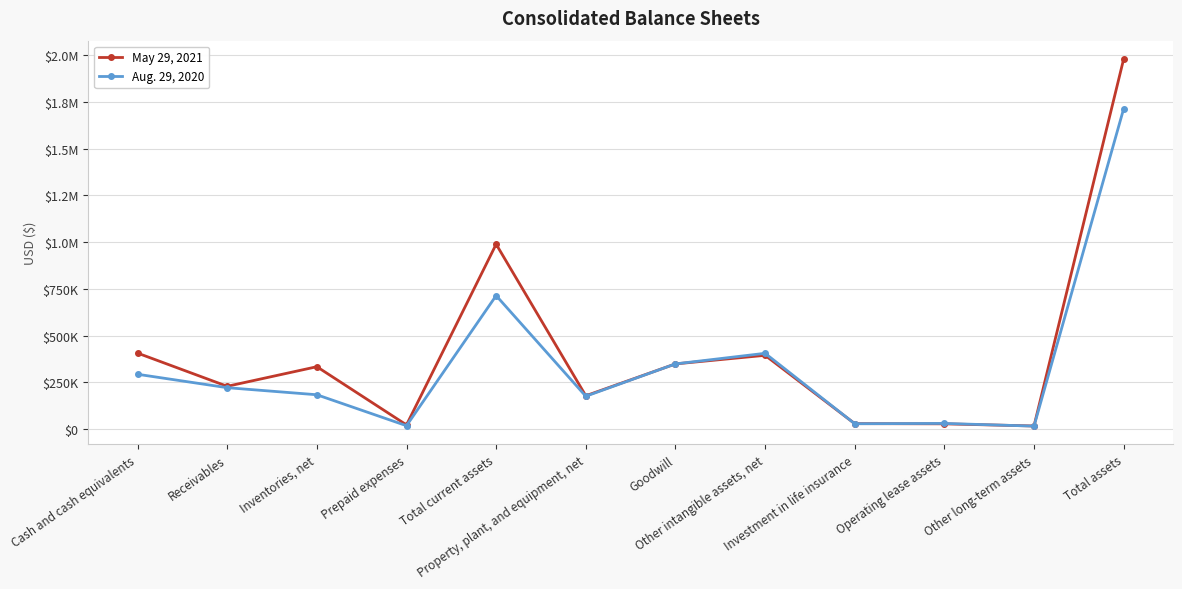

What are all the series names shown in the legend?

May 29, 2021, Aug. 29, 2020